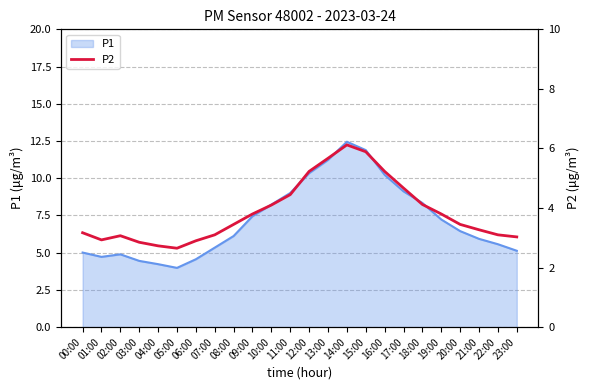

How many interior local peaks (higher than both neighbors) does the data have?

2